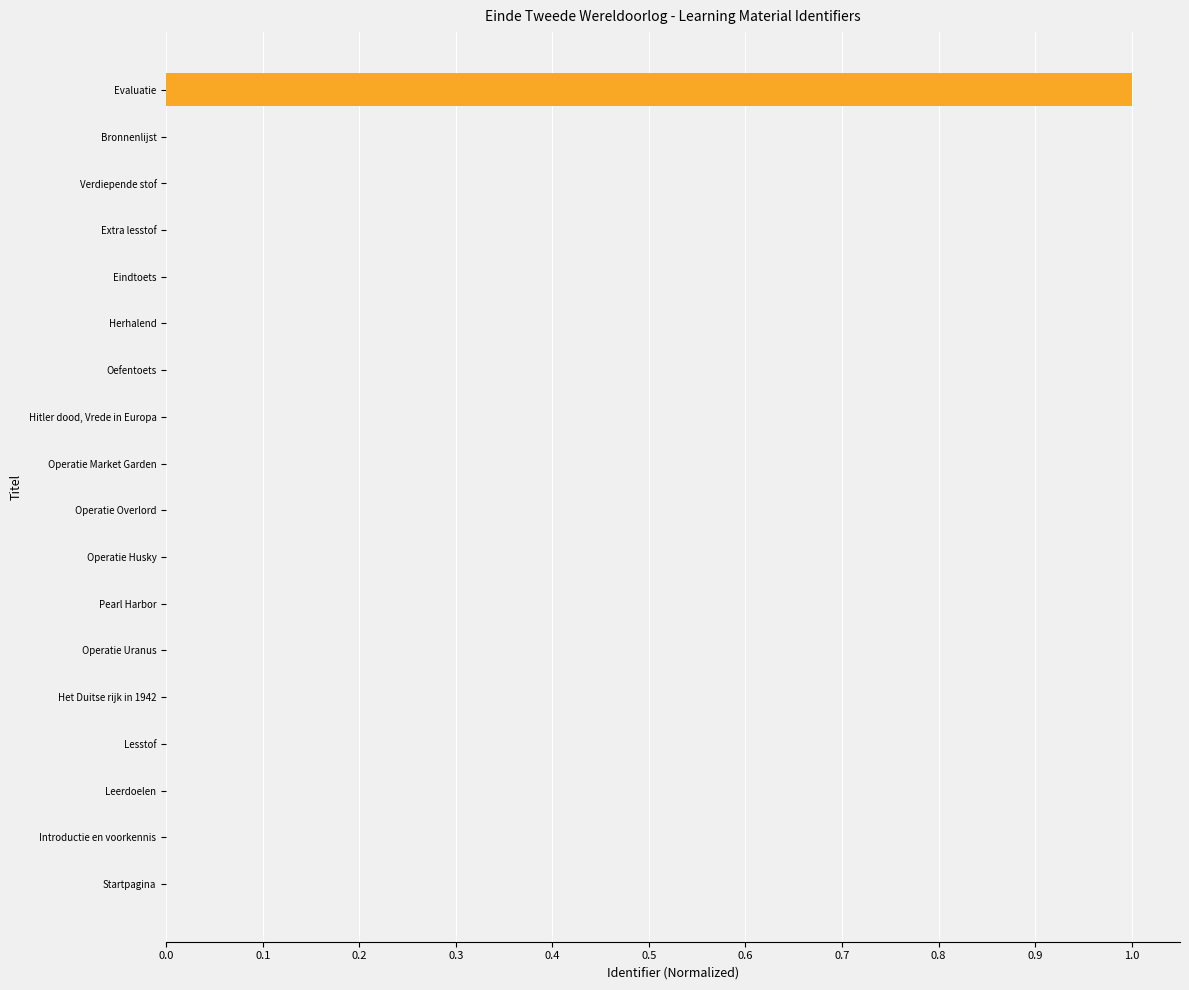

Which category has the highest value across all series?

Evaluatie